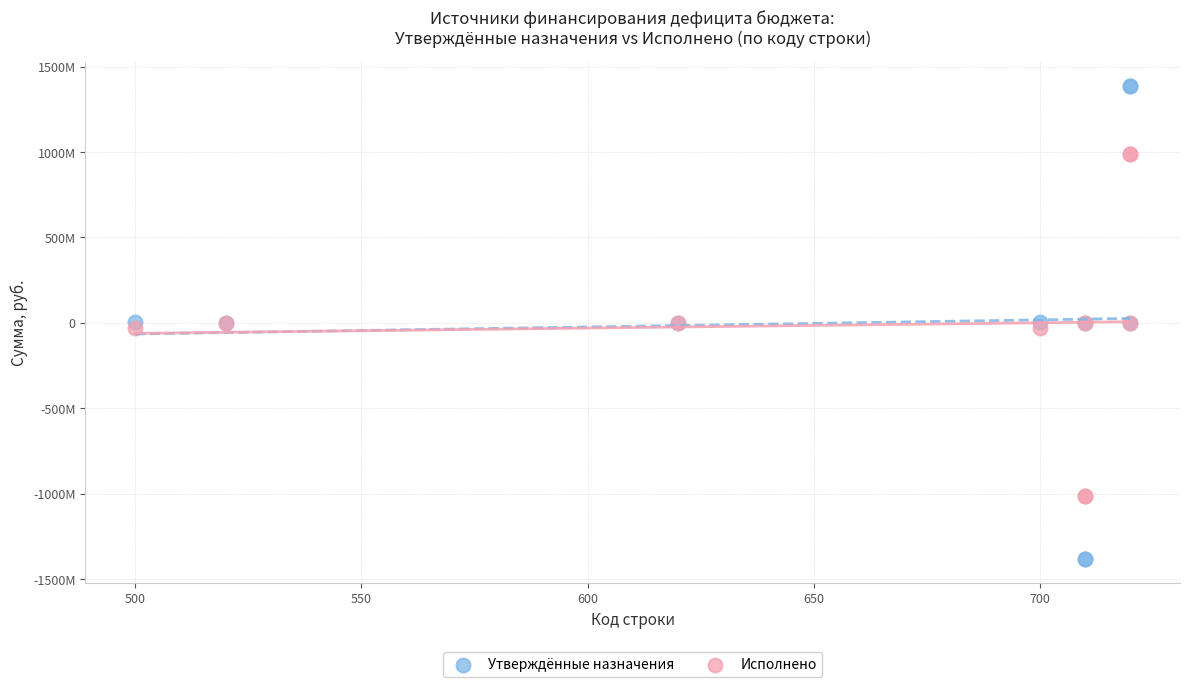

Which series contains the highest Y value?

Утверждённые назначения